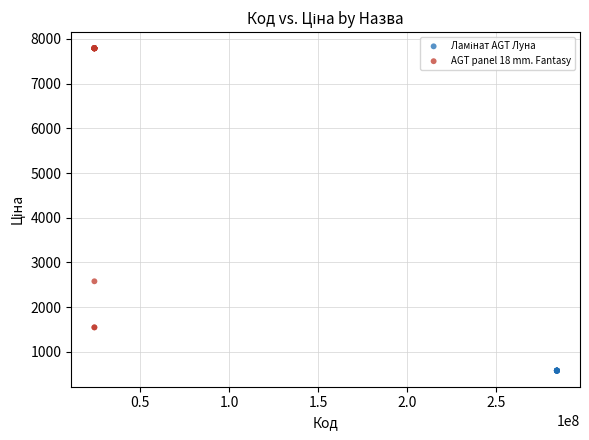

Which series reaches the maximum Y coordinate?

AGT panel 18 mm. Fantasy